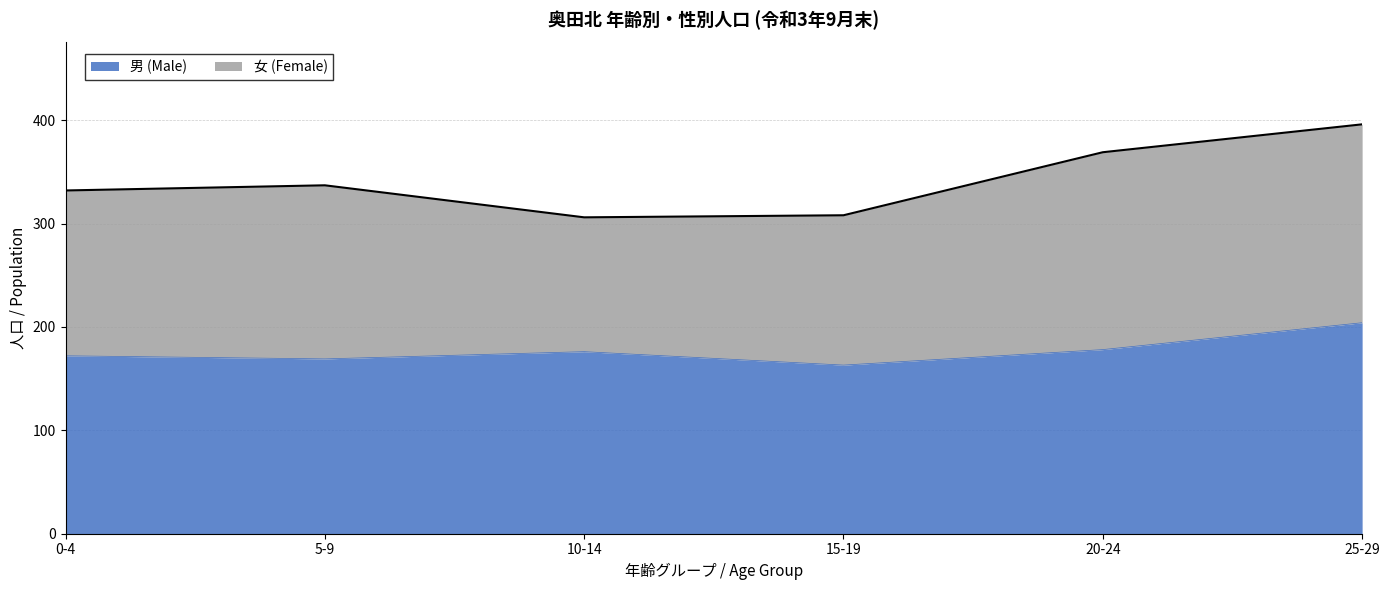

The value of 男 (Male) at 0-4 is 224. True or false?

False